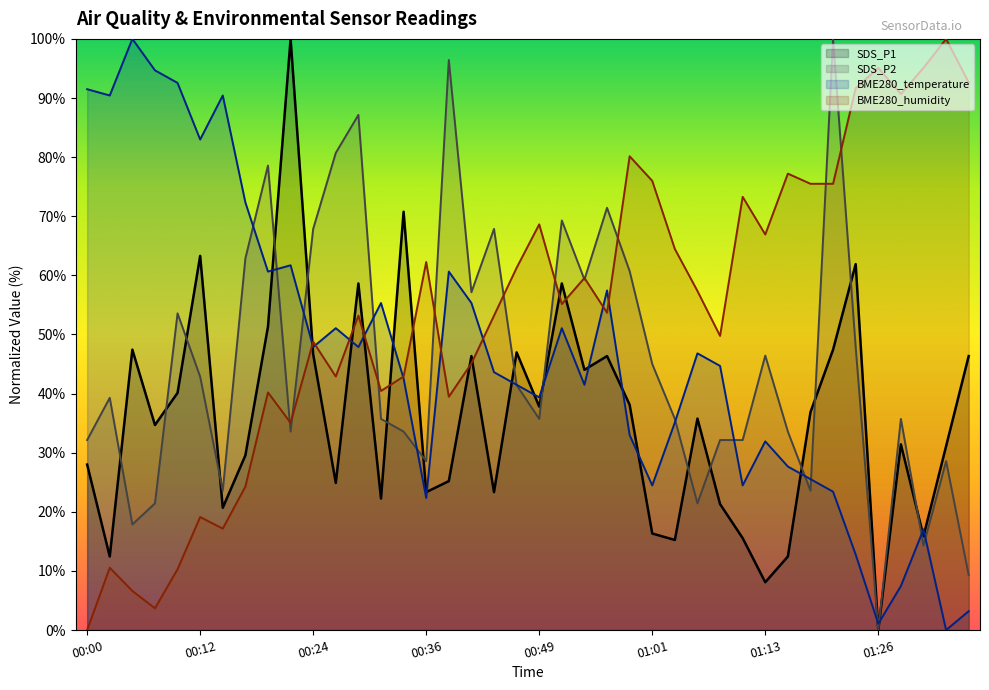

At 01:03, list the series in order from smallest to largest.

SDS_P1, BME280_temperature, SDS_P2, BME280_humidity